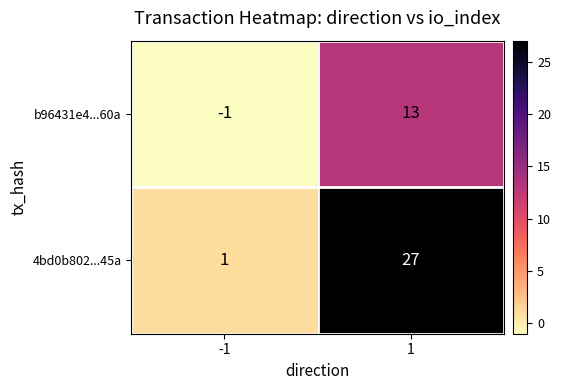

What is the difference between the 4bd0b802...45a values at 1 and -1?

26